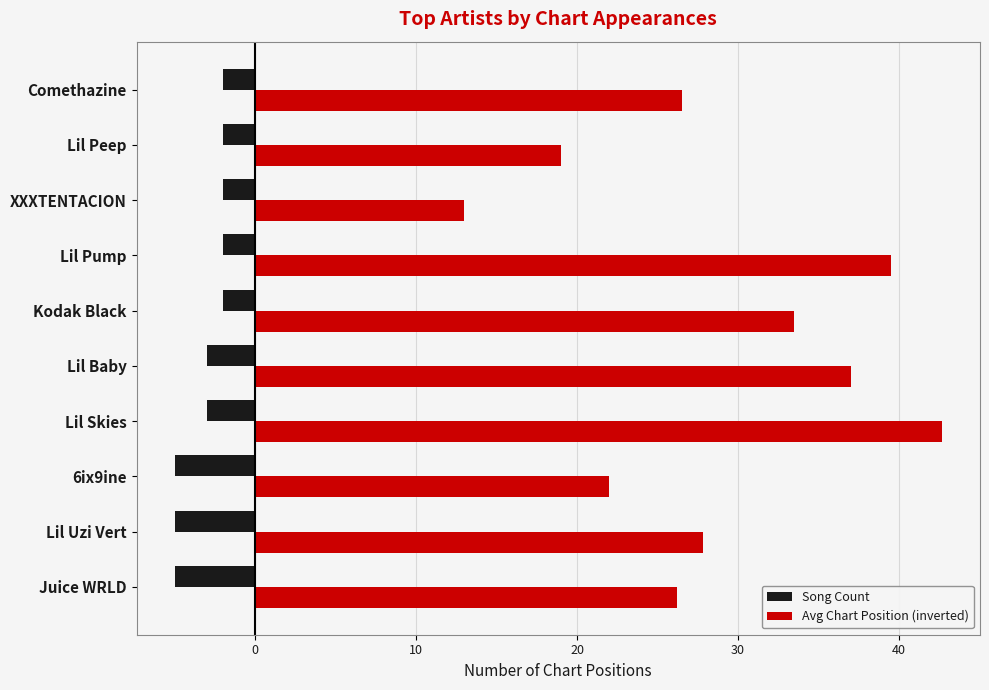

Between 6ix9ine and Lil Baby, which series saw the biggest shift?

Avg Chart Position (inverted)